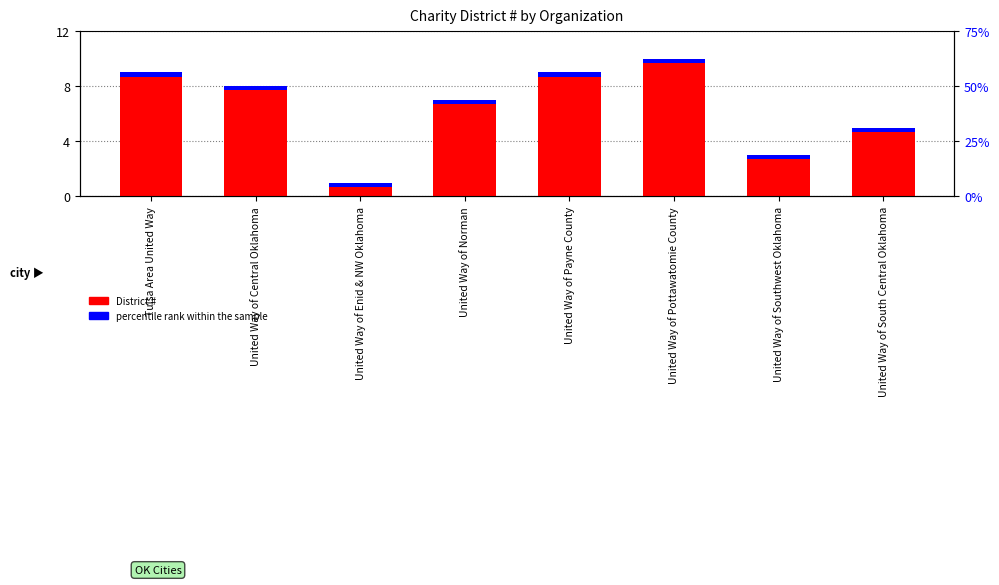

Does the chart contain stacked bars?

No